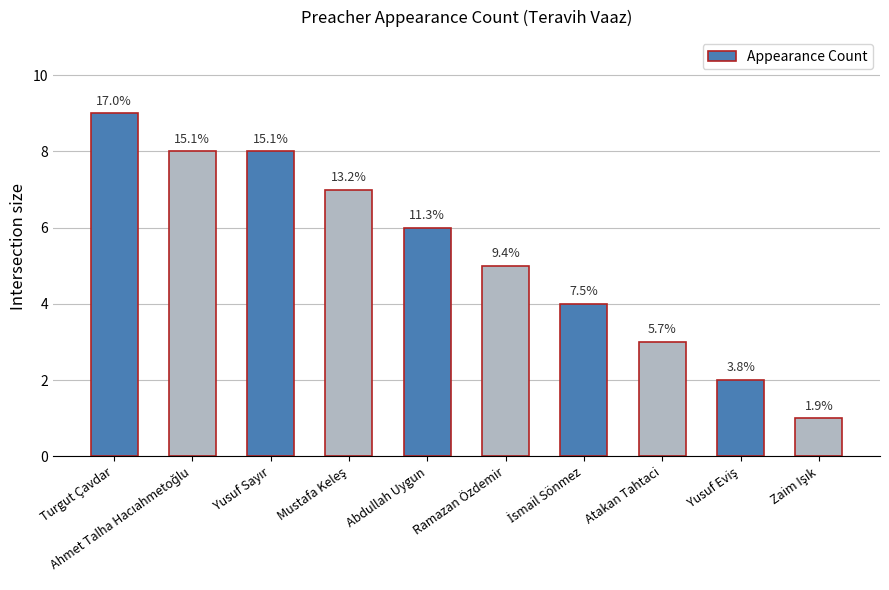

What is the difference between the values at Yusuf Eviş and Ahmet Talha Hacıahmetoğlu?

6